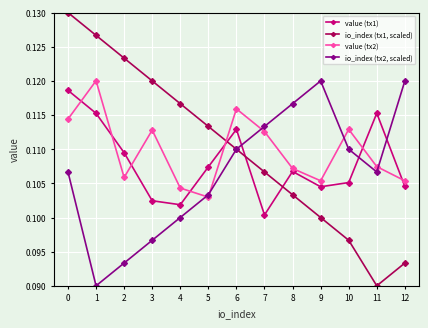

Rank the series by their maximum value, from lowest to highest.

value (tx1), io_index (tx2, scaled), value (tx2), io_index (tx1, scaled)